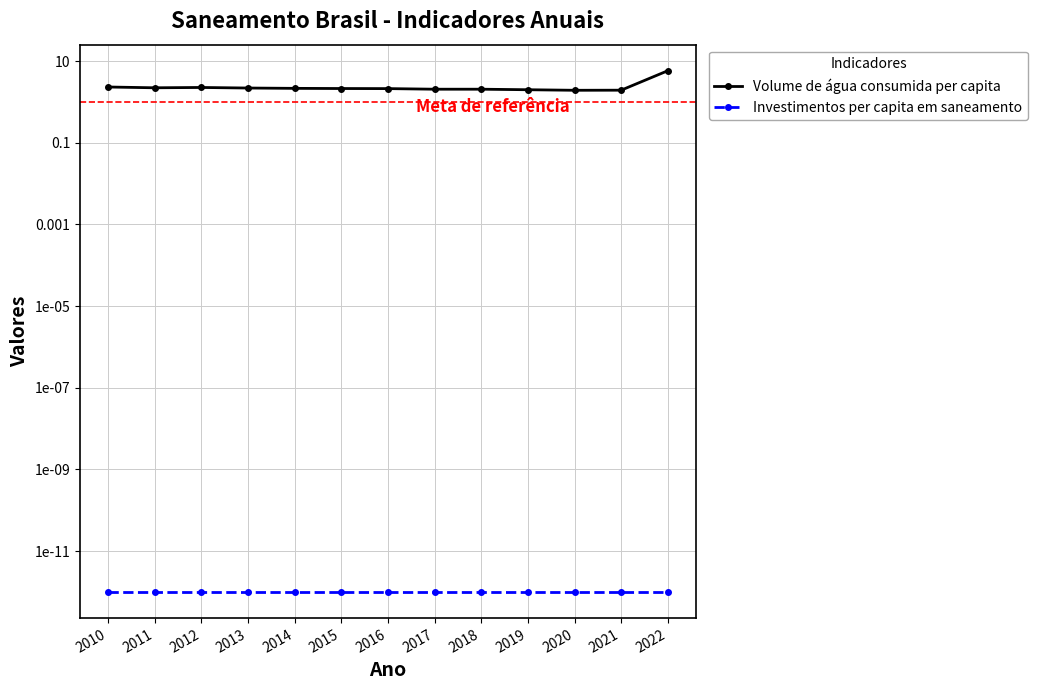

Rank the categories by value from lowest to highest.

2020, 2021, 2019, 2017, 2018, 2016, 2015, 2014, 2013, 2011, 2012, 2010, 2022